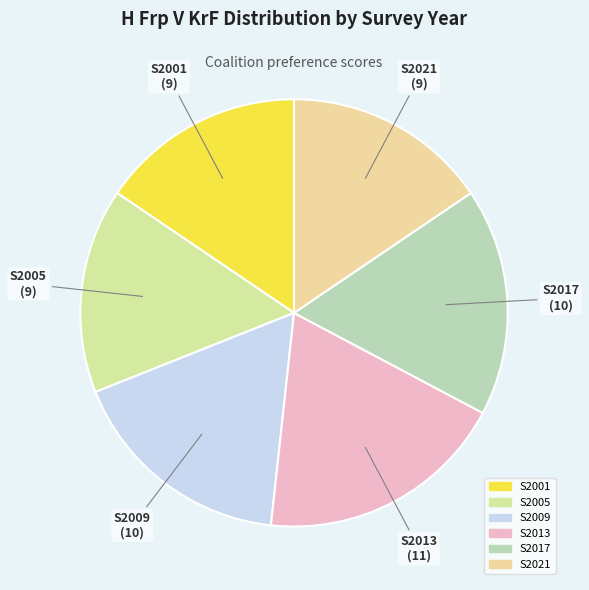

What is the largest slice in the pie chart?

S2013